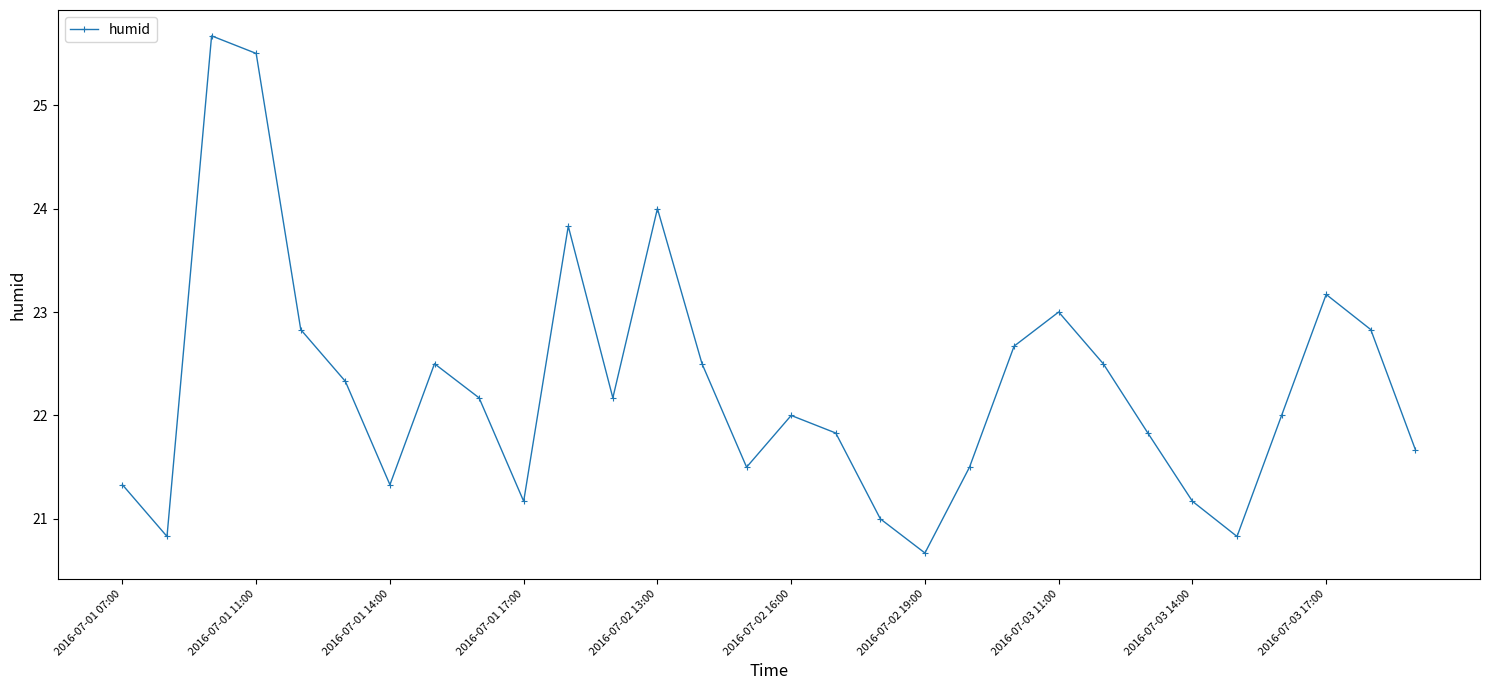

How many categories are shown in the chart?

30